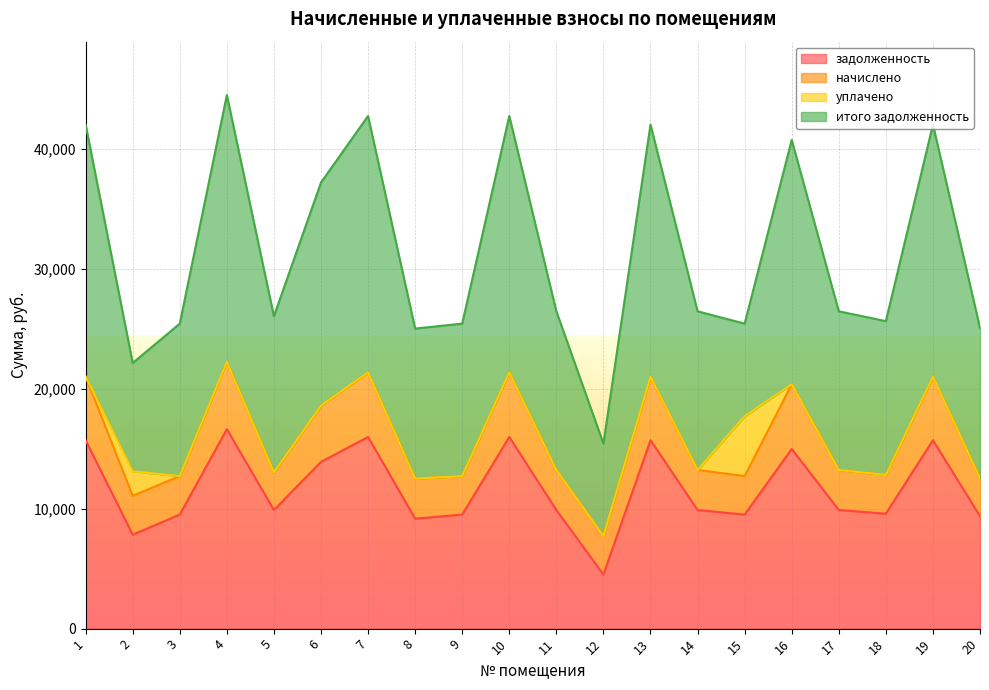

Reading left to right, list all the values displayed in this chart.

задолженность: 15705.6	7831.1	9504.0	16627.2	9888.0	13900.8	15974.4	9168.0	9504.0	15974.4	9888.0	4504.0	15705.6	9888.0	9504.0	14974.4	9888.0	9580.8	15705.6	9369.6
начислено: 5300.6	3240.0	3207.6	5611.7	3133.1	4691.5	5391.4	3337.2	3207.6	5391.4	3337.2	3207.6	5300.6	3337.2	3207.6	5391.4	3337.2	3233.5	5300.6	3162.2
уплачено: 0.0	2041.0	0.0	0.0	0.0	0.0	0.0	0.0	0.0	0.0	0.0	0.0	0.0	0.0	5000.0	0.0	0.0	0.0	0.0	0.0
итого задолженность: 21006.2	9030.1	12711.6	22238.9	13021.1	18592.3	21365.8	12505.2	12711.6	21365.8	13225.2	7711.6	21006.2	13225.2	7711.6	20365.8	13225.2	12814.3	21006.2	12531.8